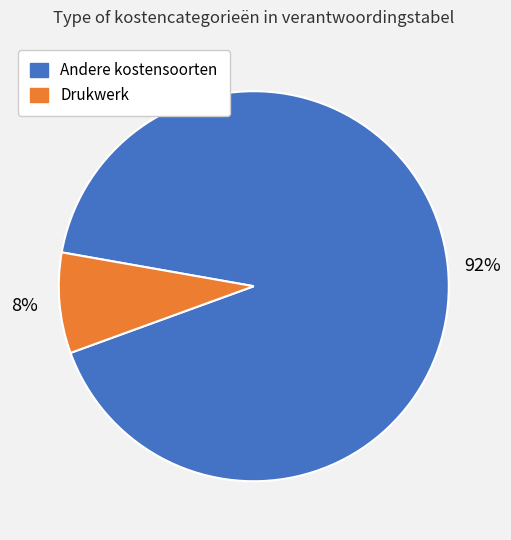

Rank the categories by value from lowest to highest.

Drukwerk, Andere kostensoorten